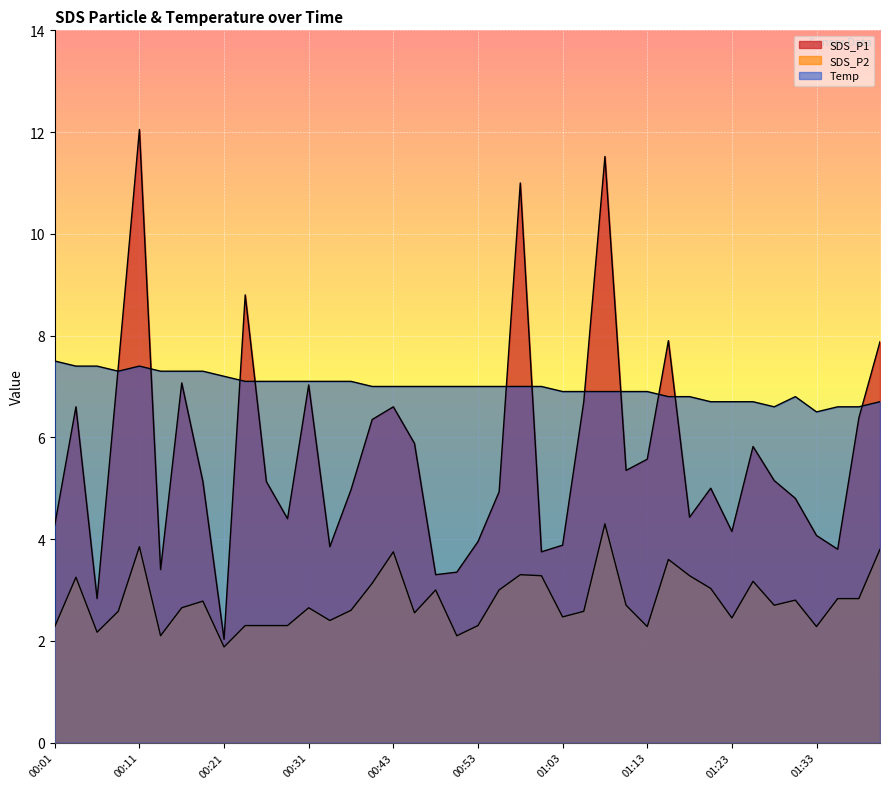

Between which two adjacent categories do Temp and SDS_P1 first intersect?

00:06 and 00:09